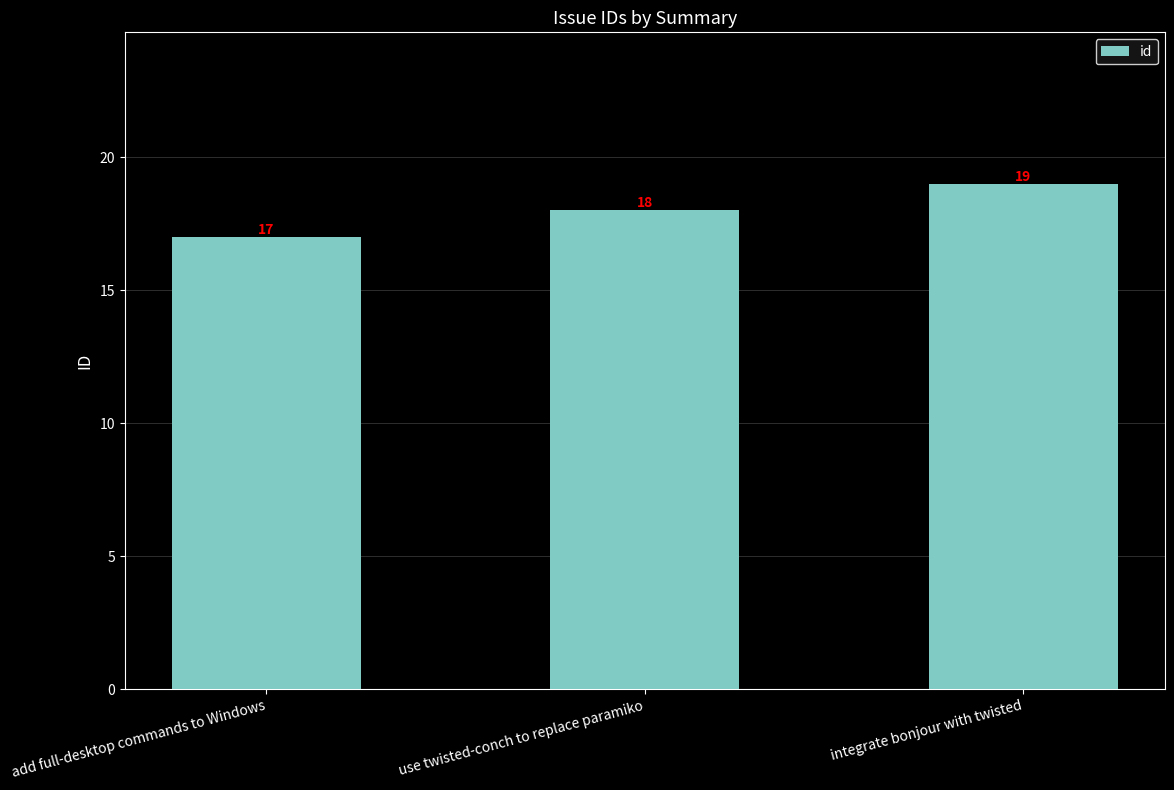

List the labels in order of value, smallest first.

add full-desktop commands to Windows, use twisted-conch to replace paramiko, integrate bonjour with twisted